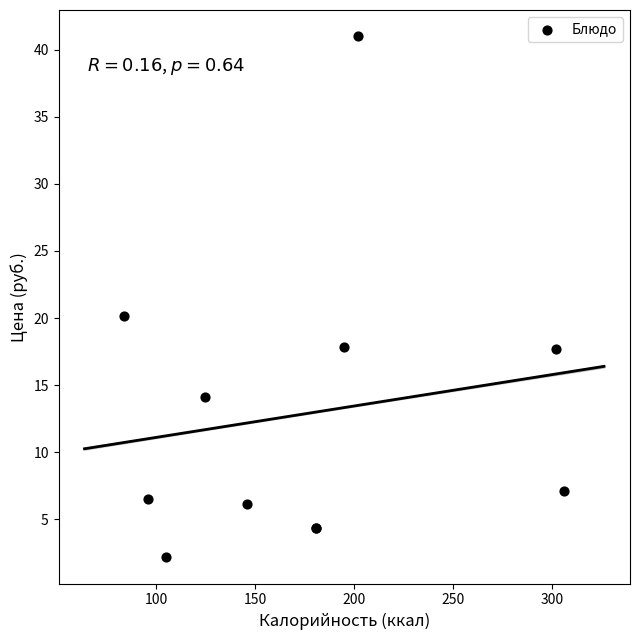

What Y value in the scatter plot is closest to 21?

20.2